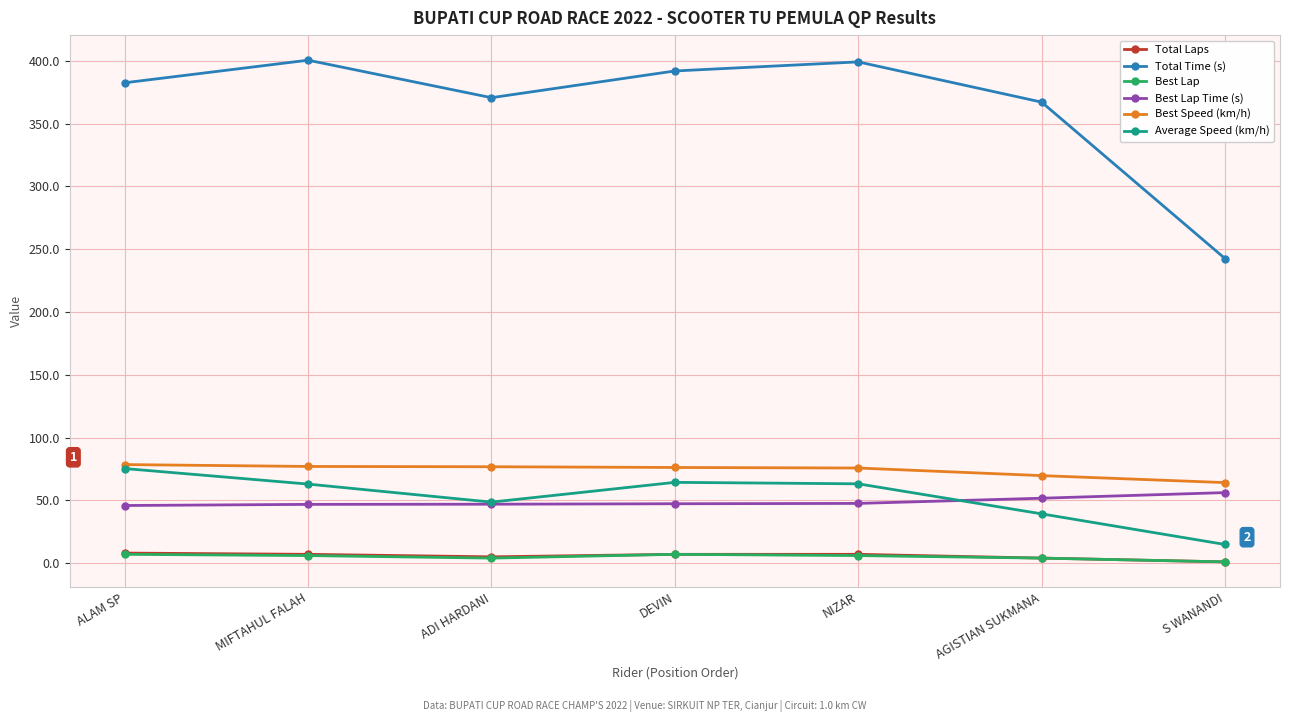

What is the value of the Best Lap Time (s) point at the 2nd from the left?

46.8